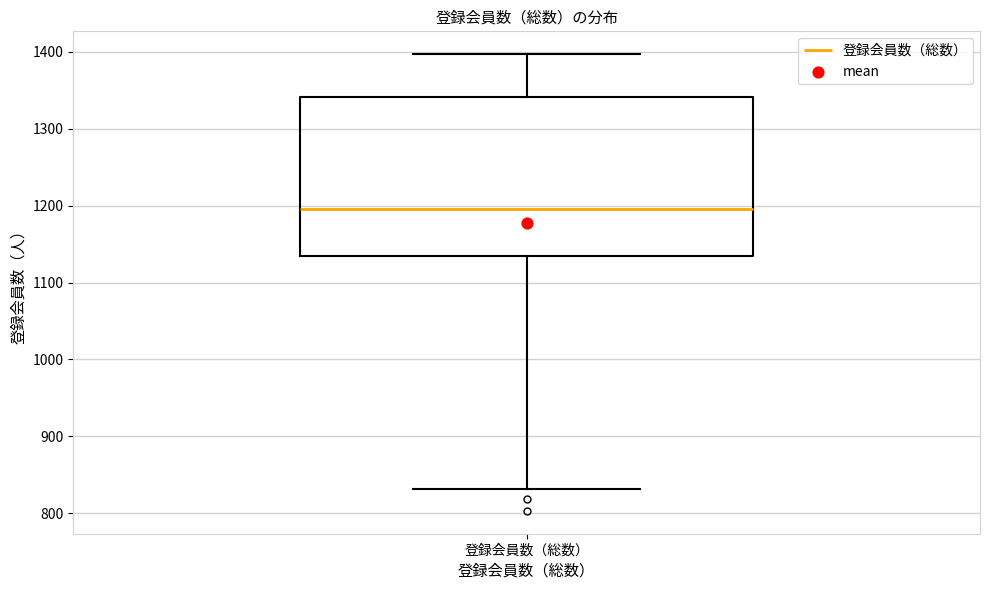

Read this box plot against the y-axis: the position of the median line, the range covered by the box, and the ends of both whiskers. The values are not printed on the chart, so give them approximately, as read against the axis.

median 1200, box 1130 to 1340, whiskers 830 to 1400